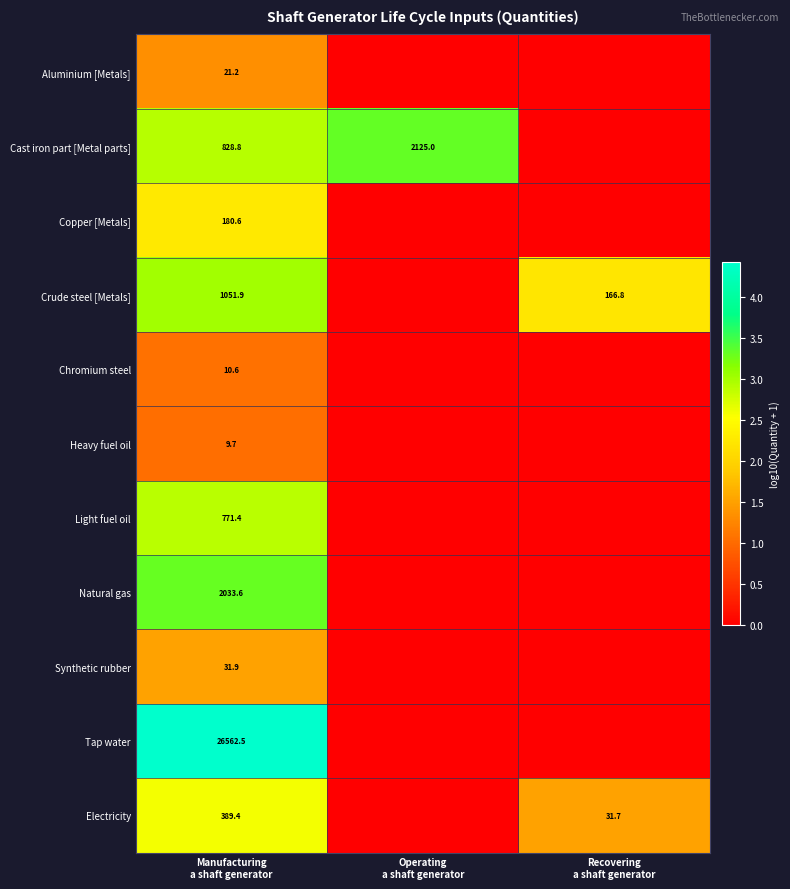

The value of Tap water at Manufacturing a shaft generator is 6.4. True or false?

False